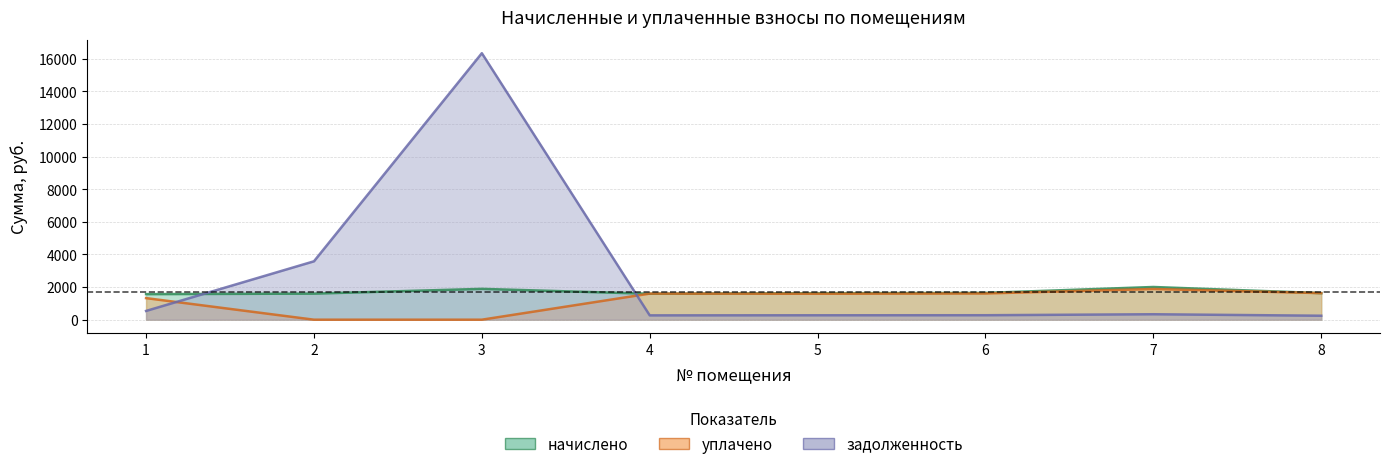

What are all the series names shown in the legend?

начислено, уплачено, задолженность